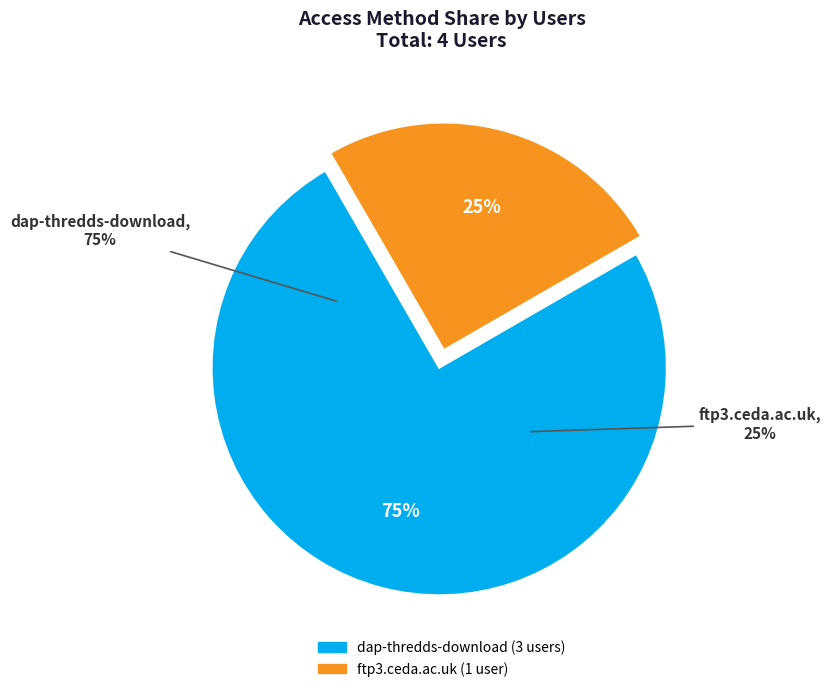

Combined, do ftp3.ceda.ac.uk and dap-thredds-download account for over 50%?

Yes